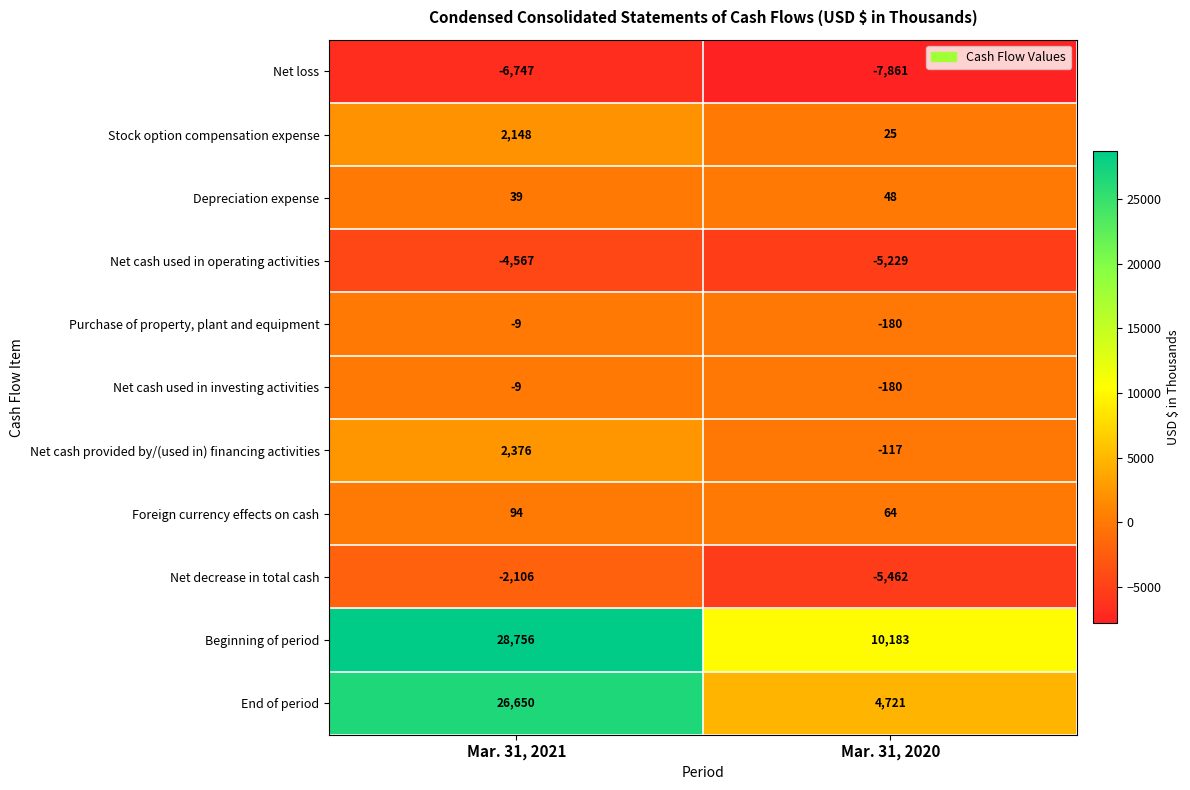

At how many categories does at least one series exceed 17340?

1